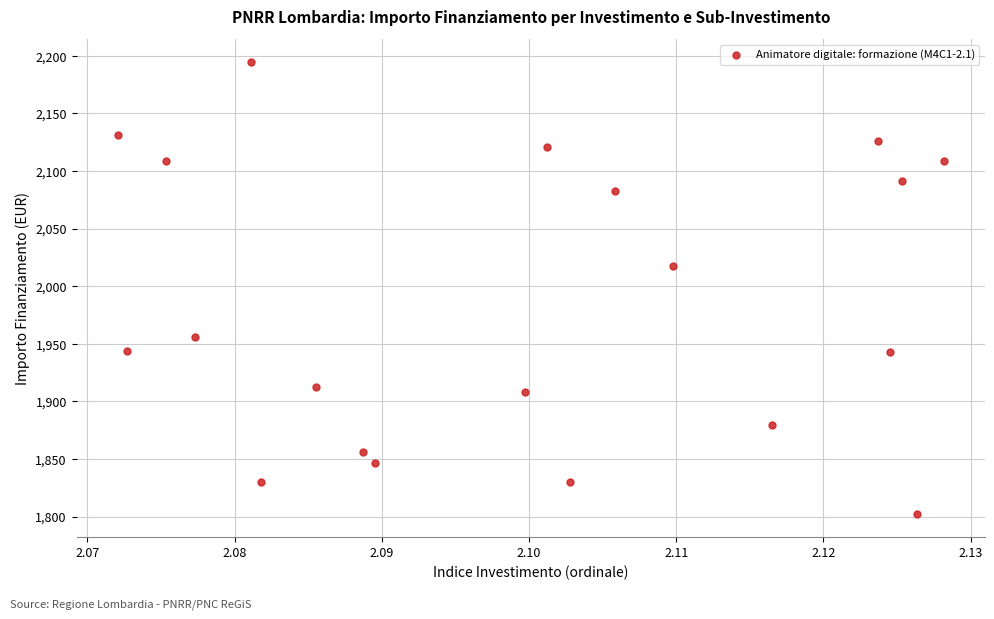

What Y value in the scatter plot is closest to 1998?

2017.1